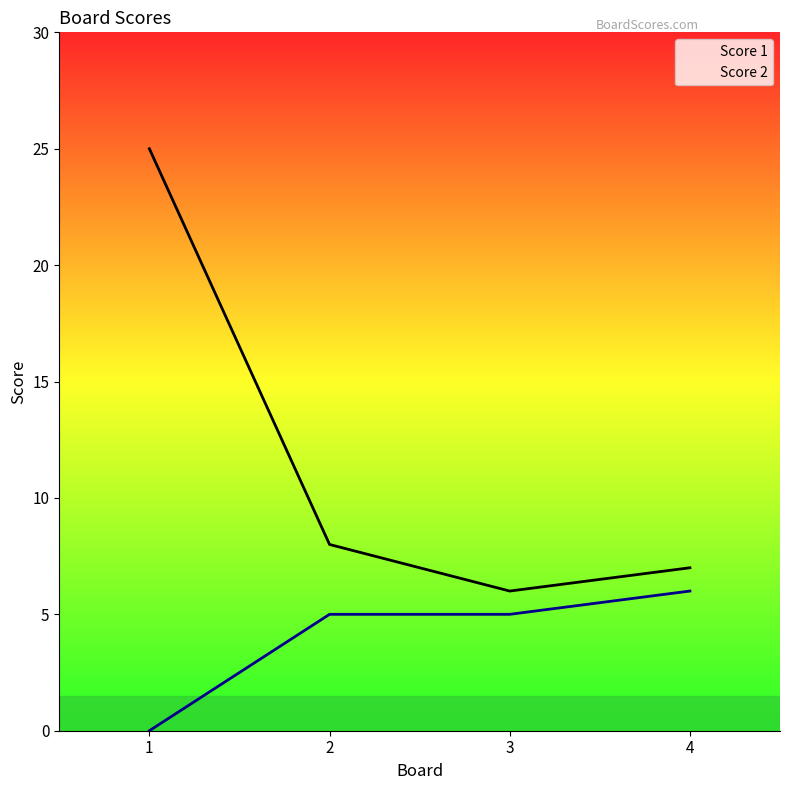

At 4, list the series in order from smallest to largest.

Score 2, Score 1